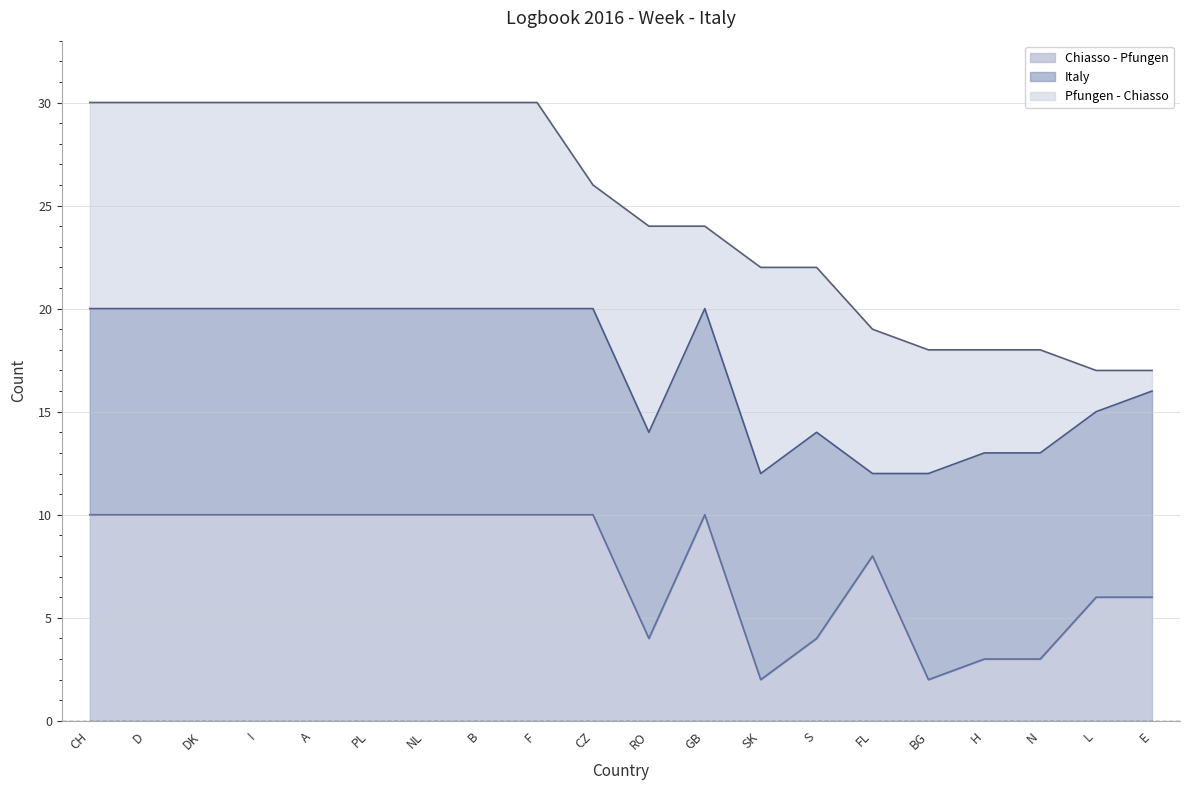

What position from the left is S?

14